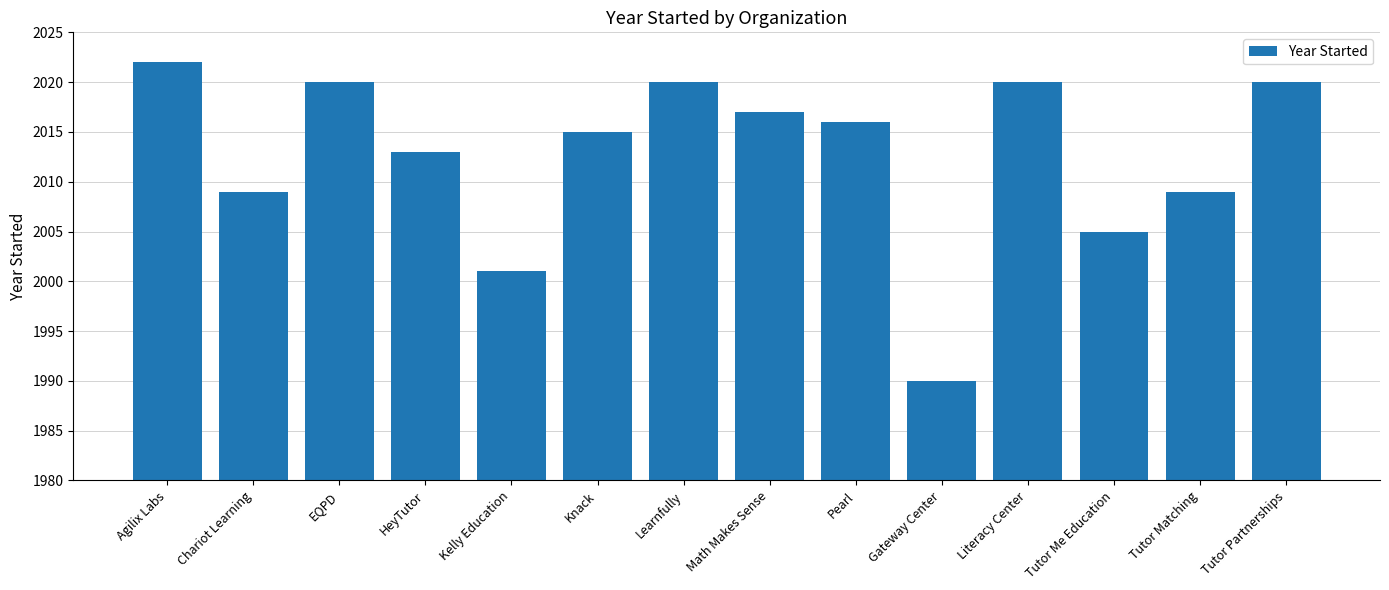

What is the greatest value displayed?

2022